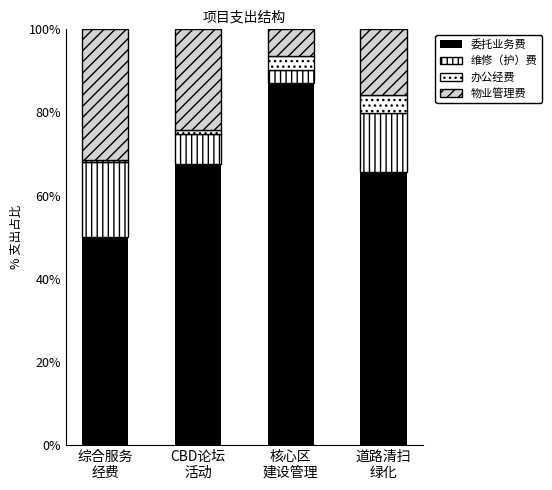

Between 核心区
建设管理 and 道路清扫
绿化, which series saw the biggest shift?

委托业务费